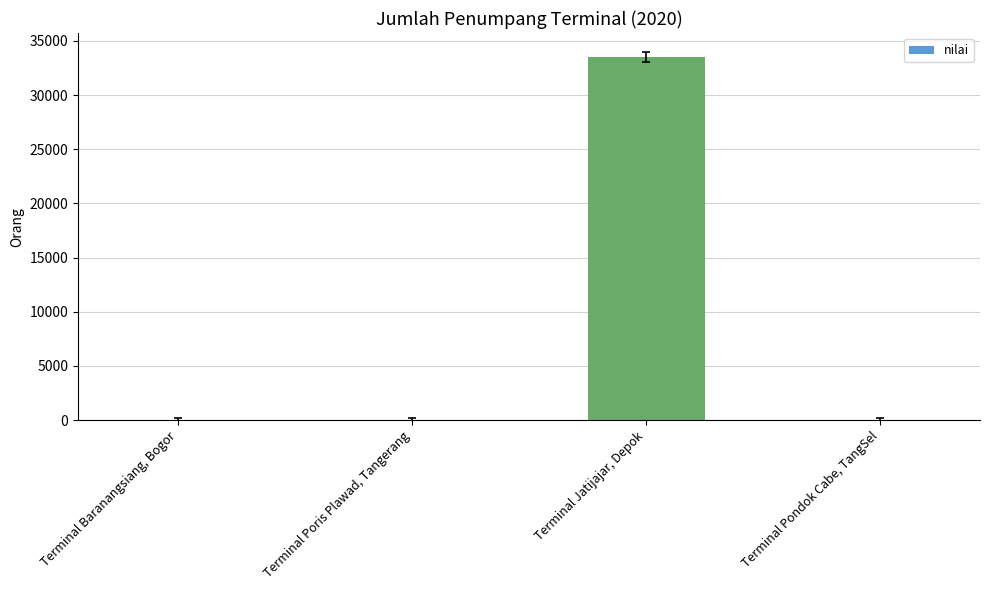

True or false: the data shows -15452 at Terminal Poris Plawad, Tangerang.

False